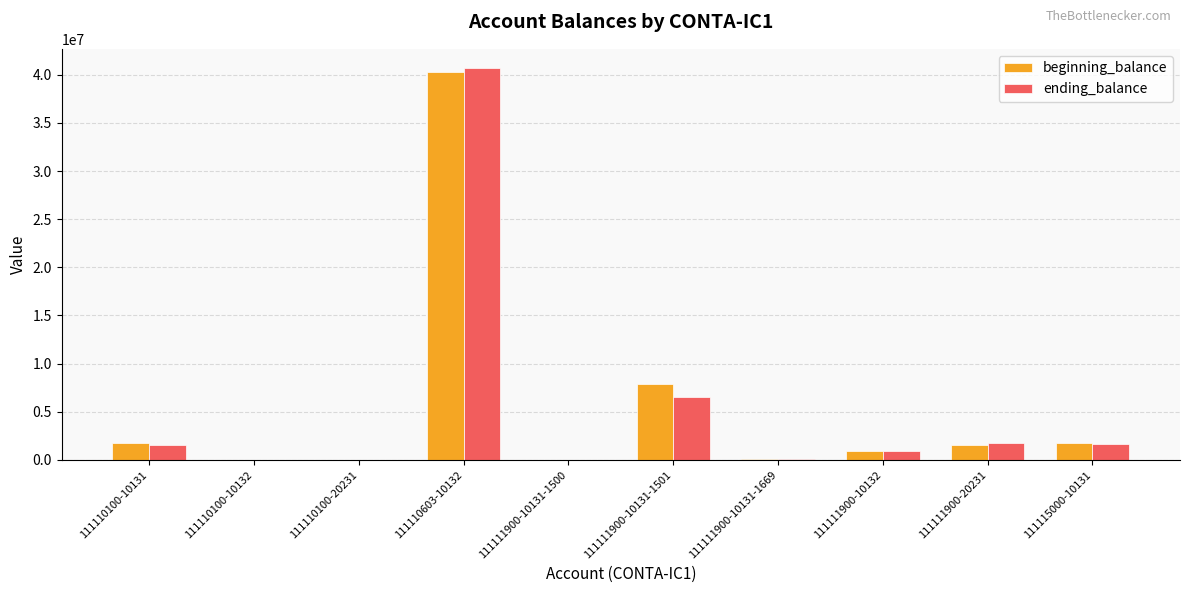

How many categories are shown in the chart?

10